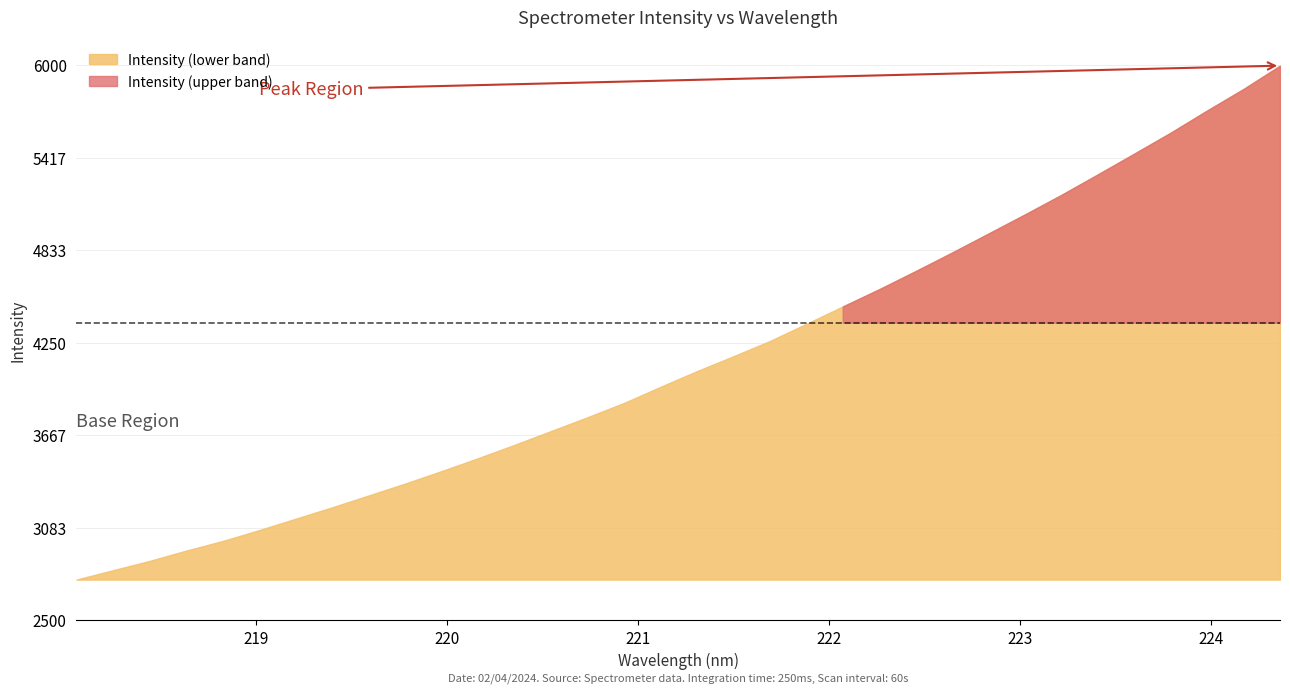

True or false: there are more than 0 points higher than both neighbors.

False